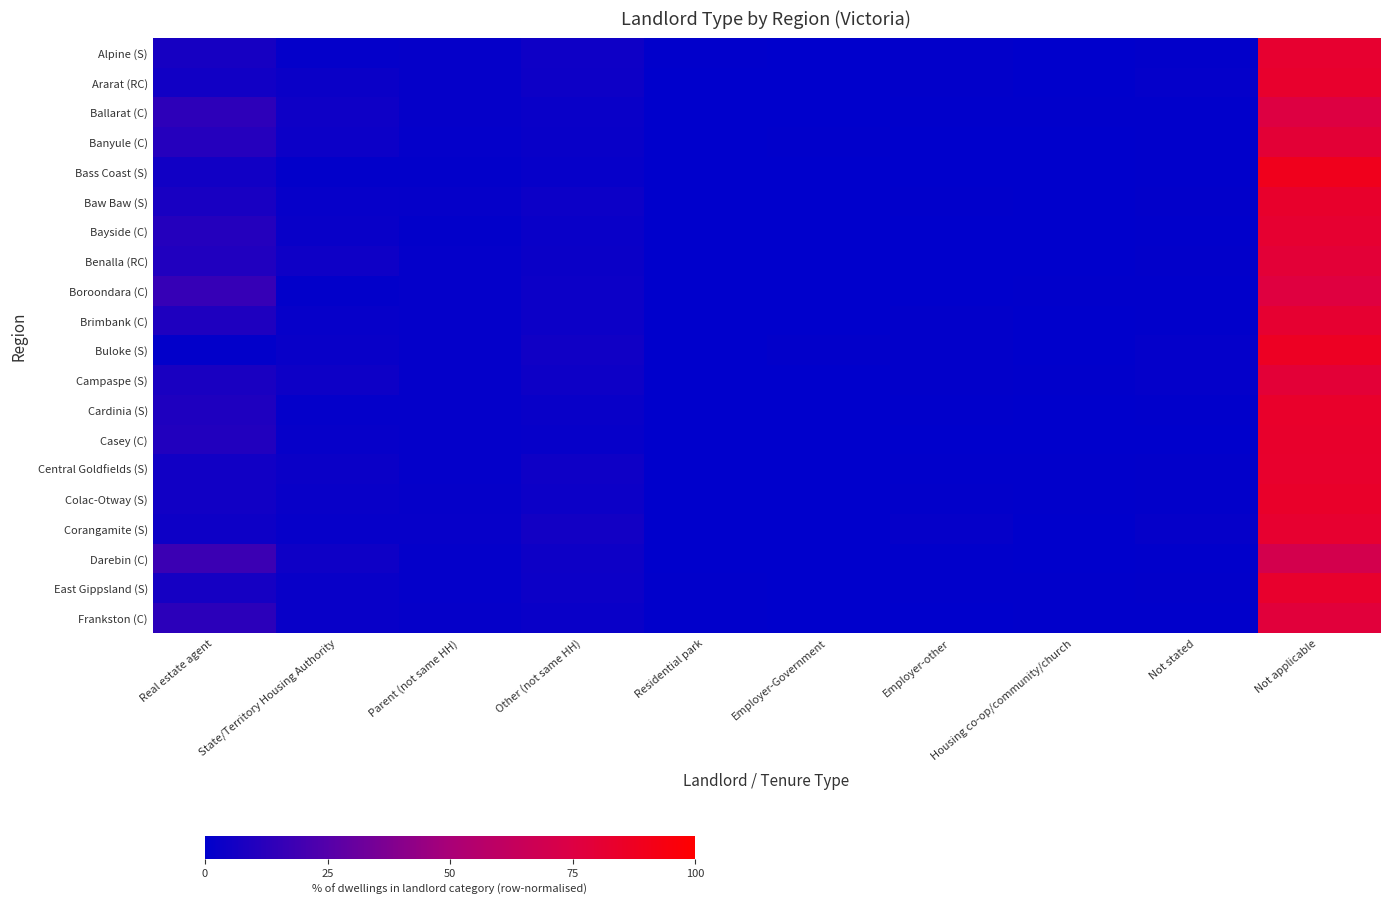

Reading left to right, extract all data points from this chart.

Alpine (S): Real estate agent=7.0	State/Territory Housing Authority=1.5	Parent (not same HH)=1.7	Other (not same HH)=4.7	Residential park=0.6	Employer-Government=0.2	Employer-other=0.9	Housing co-op/community/church=0.1	Not stated=0.9	Not applicable=82.4
Ararat (RC): Real estate agent=5.3	State/Territory Housing Authority=3.3	Parent (not same HH)=1.6	Other (not same HH)=4.0	Residential park=0.1	Employer-Government=0.2	Employer-other=0.9	Housing co-op/community/church=0.3	Not stated=1.2	Not applicable=83.0
Ballarat (C): Real estate agent=13.5	State/Territory Housing Authority=4.3	Parent (not same HH)=1.7	Other (not same HH)=3.1	Residential park=0.1	Employer-Government=0.1	Employer-other=0.4	Housing co-op/community/church=0.6	Not stated=0.6	Not applicable=75.6
Banyule (C): Real estate agent=11.2	State/Territory Housing Authority=3.7	Parent (not same HH)=1.2	Other (not same HH)=2.5	Residential park=0.0	Employer-Government=0.5	Employer-other=0.2	Housing co-op/community/church=0.4	Not stated=0.5	Not applicable=79.9
Bass Coast (S): Real estate agent=5.3	State/Territory Housing Authority=1.1	Parent (not same HH)=1.0	Other (not same HH)=2.2	Residential park=0.3	Employer-Government=0.0	Employer-other=0.3	Housing co-op/community/church=0.2	Not stated=0.6	Not applicable=89.1
Baw Baw (S): Real estate agent=7.1	State/Territory Housing Authority=2.0	Parent (not same HH)=1.7	Other (not same HH)=3.6	Residential park=0.3	Employer-Government=0.1	Employer-other=0.6	Housing co-op/community/church=0.2	Not stated=0.9	Not applicable=83.4
Bayside (C): Real estate agent=10.7	State/Territory Housing Authority=2.5	Parent (not same HH)=1.1	Other (not same HH)=2.8	Residential park=0.0	Employer-Government=0.1	Employer-other=0.3	Housing co-op/community/church=0.3	Not stated=0.5	Not applicable=81.7
Benalla (RC): Real estate agent=9.5	State/Territory Housing Authority=4.3	Parent (not same HH)=1.3	Other (not same HH)=3.5	Residential park=0.2	Employer-Government=0.0	Employer-other=0.4	Housing co-op/community/church=0.2	Not stated=0.9	Not applicable=79.5
Boroondara (C): Real estate agent=16.3	State/Territory Housing Authority=0.9	Parent (not same HH)=1.4	Other (not same HH)=3.6	Residential park=0.0	Employer-Government=0.0	Employer-other=0.3	Housing co-op/community/church=0.6	Not stated=0.6	Not applicable=76.2
Brimbank (C): Real estate agent=9.0	State/Territory Housing Authority=2.1	Parent (not same HH)=1.2	Other (not same HH)=3.8	Residential park=0.1	Employer-Government=0.0	Employer-other=0.9	Housing co-op/community/church=0.2	Not stated=0.6	Not applicable=82.0
Buloke (S): Real estate agent=0.9	State/Territory Housing Authority=2.5	Parent (not same HH)=1.5	Other (not same HH)=5.0	Residential park=0.0	Employer-Government=0.9	Employer-other=1.0	Housing co-op/community/church=0.1	Not stated=1.2	Not applicable=86.9
Campaspe (S): Real estate agent=7.8	State/Territory Housing Authority=4.0	Parent (not same HH)=1.5	Other (not same HH)=3.9	Residential park=0.4	Employer-Government=0.2	Employer-other=1.1	Housing co-op/community/church=0.5	Not stated=1.2	Not applicable=79.5
Cardinia (S): Real estate agent=9.1	State/Territory Housing Authority=1.2	Parent (not same HH)=1.4	Other (not same HH)=2.6	Residential park=0.2	Employer-Government=0.0	Employer-other=0.6	Housing co-op/community/church=0.2	Not stated=0.6	Not applicable=83.9
Casey (C): Real estate agent=10.1	State/Territory Housing Authority=2.0	Parent (not same HH)=1.4	Other (not same HH)=2.3	Residential park=0.1	Employer-Government=0.0	Employer-other=0.3	Housing co-op/community/church=0.1	Not stated=0.4	Not applicable=83.3
Central Goldfields (S): Real estate agent=5.2	State/Territory Housing Authority=3.5	Parent (not same HH)=1.3	Other (not same HH)=4.7	Residential park=0.2	Employer-Government=0.0	Employer-other=0.5	Housing co-op/community/church=0.5	Not stated=1.0	Not applicable=83.1
Colac-Otway (S): Real estate agent=5.1	State/Territory Housing Authority=2.4	Parent (not same HH)=1.7	Other (not same HH)=3.8	Residential park=0.4	Employer-Government=0.1	Employer-other=0.9	Housing co-op/community/church=0.6	Not stated=0.8	Not applicable=84.3
Corangamite (S): Real estate agent=4.1	State/Territory Housing Authority=2.0	Parent (not same HH)=2.0	Other (not same HH)=5.5	Residential park=0.2	Employer-Government=0.2	Employer-other=1.8	Housing co-op/community/church=0.1	Not stated=1.8	Not applicable=82.3
Darebin (C): Real estate agent=17.9	State/Territory Housing Authority=4.5	Parent (not same HH)=1.2	Other (not same HH)=4.2	Residential park=0.0	Employer-Government=0.0	Employer-other=0.4	Housing co-op/community/church=0.3	Not stated=0.6	Not applicable=70.7
East Gippsland (S): Real estate agent=6.6	State/Territory Housing Authority=2.6	Parent (not same HH)=1.3	Other (not same HH)=3.6	Residential park=0.6	Employer-Government=0.2	Employer-other=0.6	Housing co-op/community/church=0.7	Not stated=0.9	Not applicable=82.9
Frankston (C): Real estate agent=13.2	State/Territory Housing Authority=2.5	Parent (not same HH)=1.6	Other (not same HH)=3.1	Residential park=0.5	Employer-Government=0.1	Employer-other=0.3	Housing co-op/community/church=0.5	Not stated=0.4	Not applicable=77.8